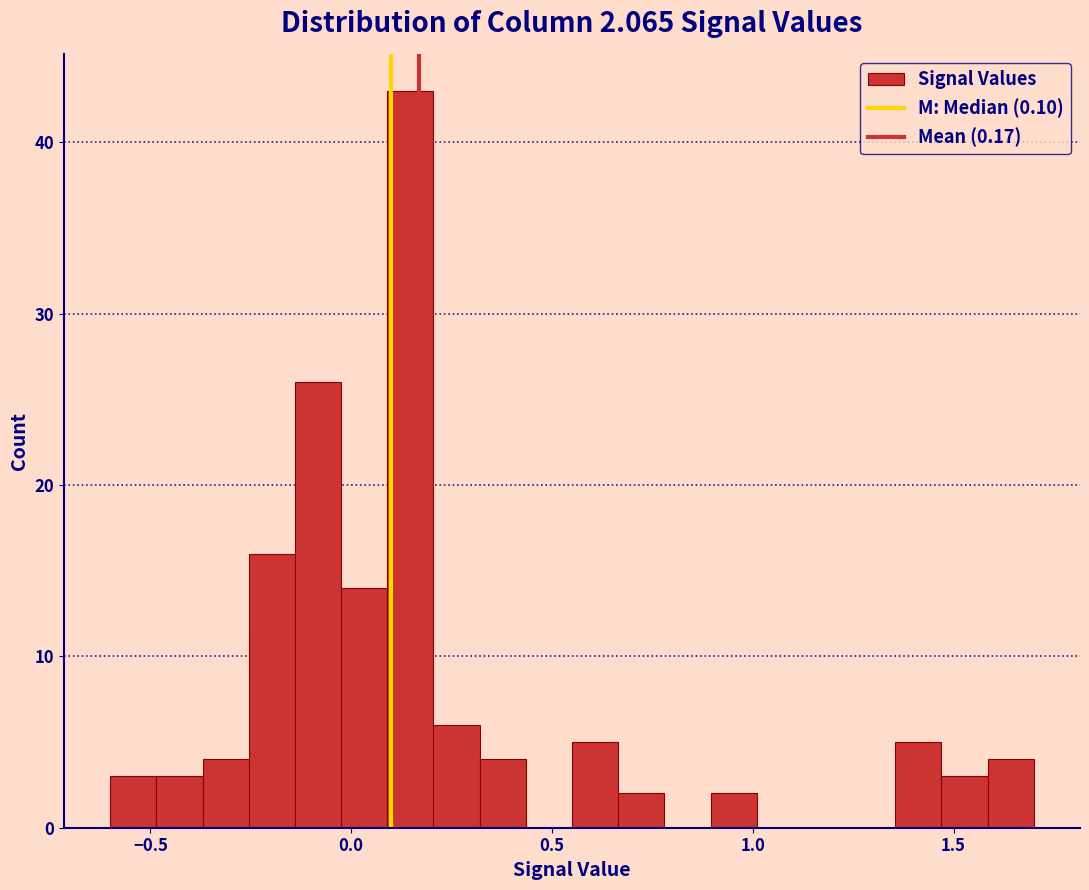

Around what value on the x-axis is the tallest bar? Give the approximate position of its centre, as read against the axis.

0.15